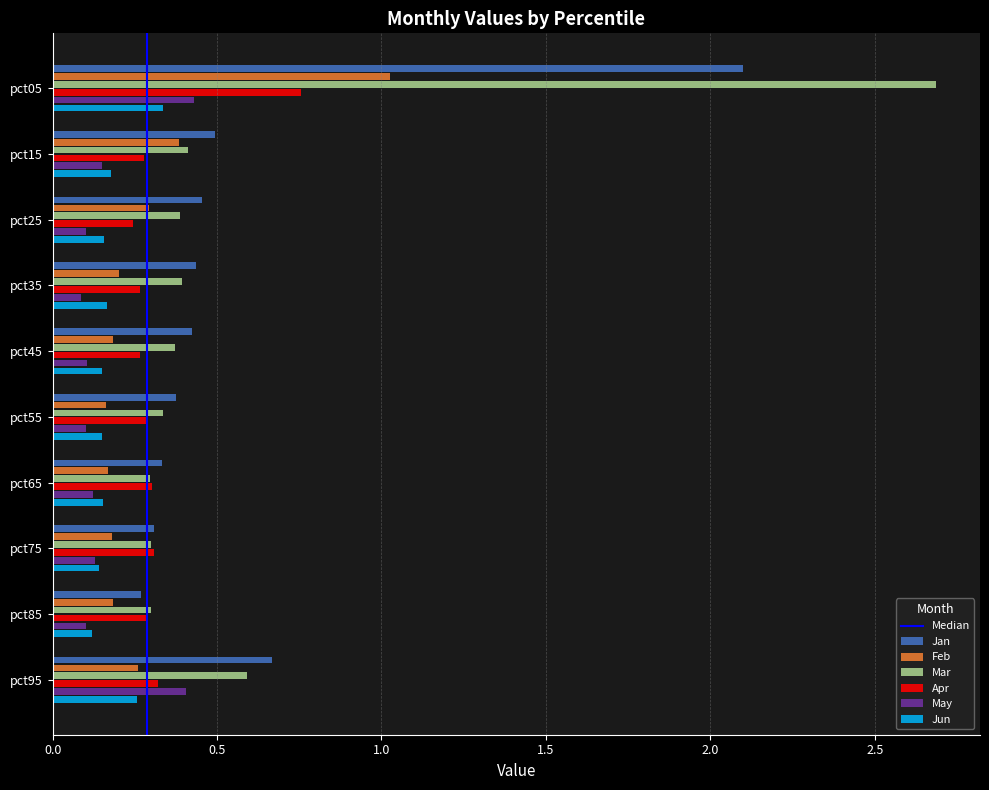

The Feb series shows 0.3 at pct25. True or false?

True